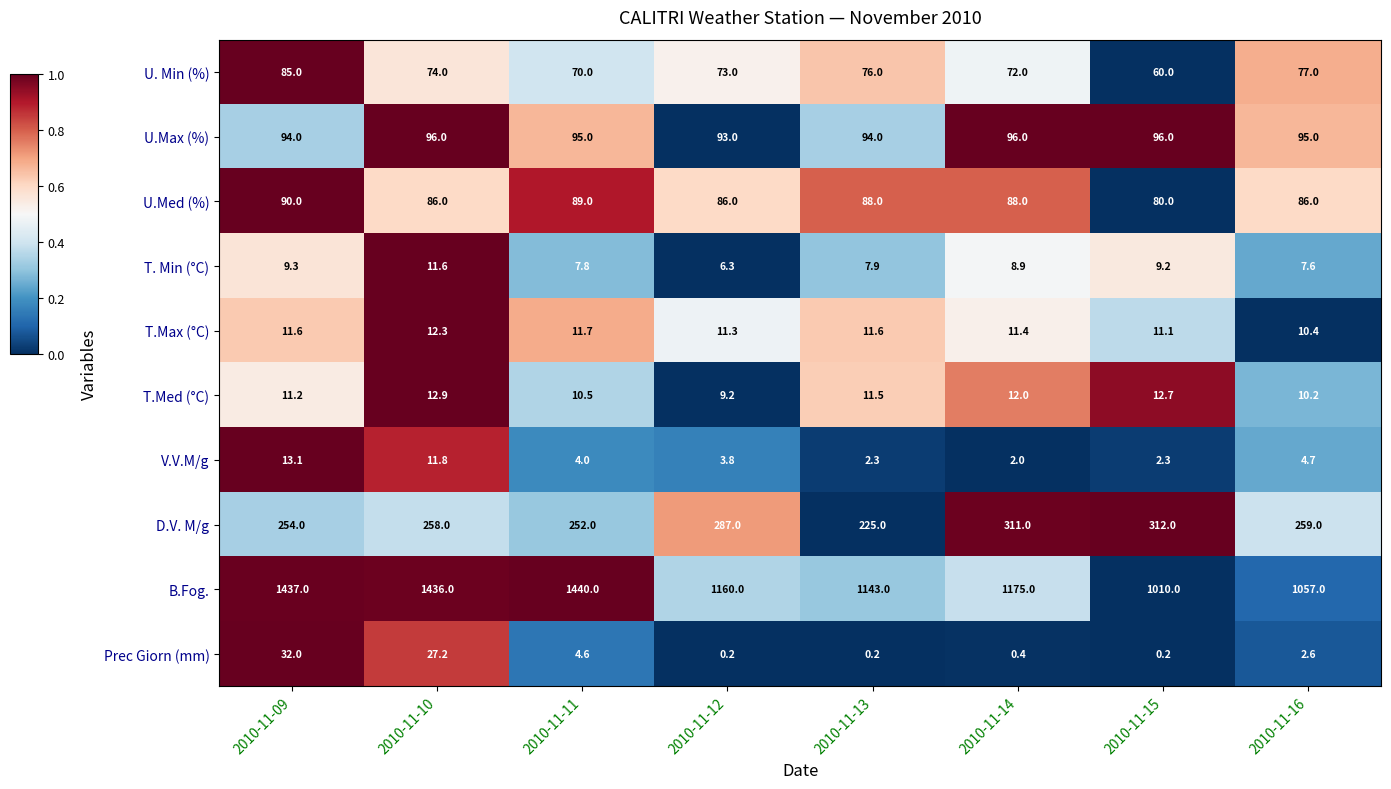

At which category is the sum across all series the highest?

2010-11-09